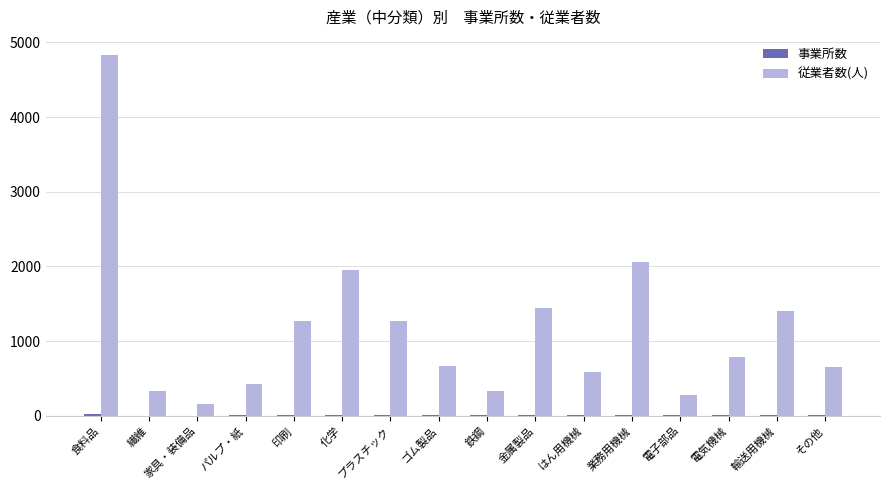

At which label is 従業者数(人) closest to 2495?

業務用機械